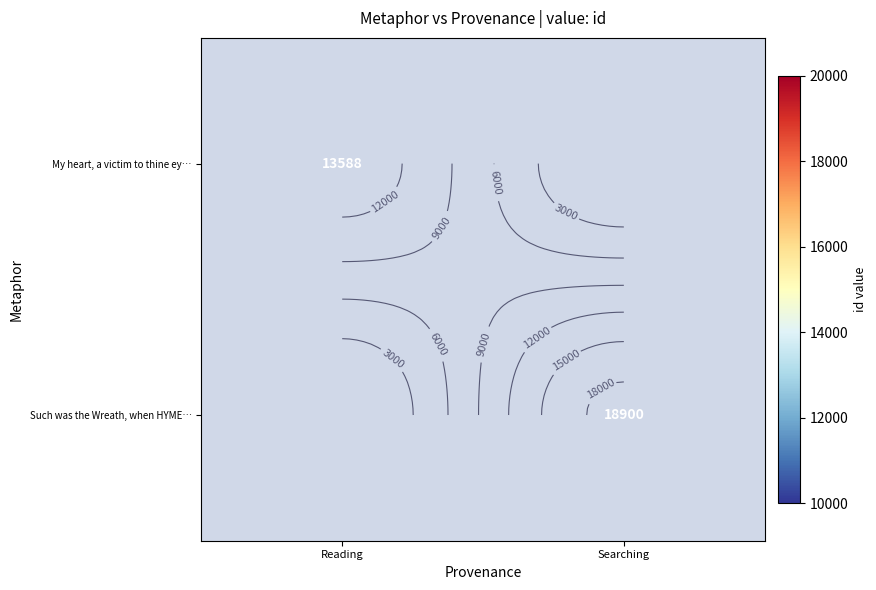

Count the number of categories in the chart.

2